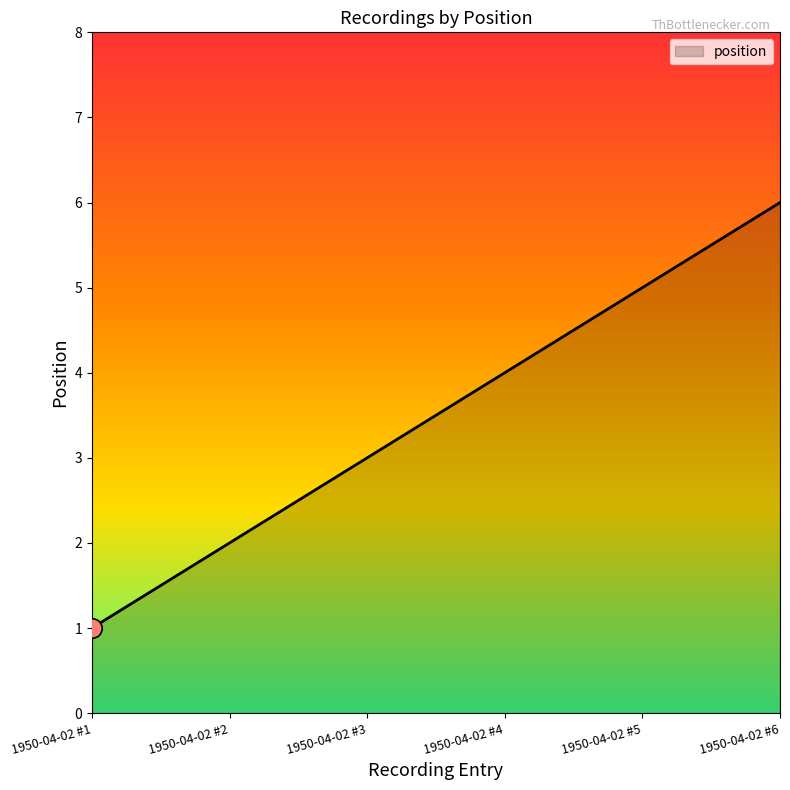

At which label is the value closest to 3?

1950-04-02 #3